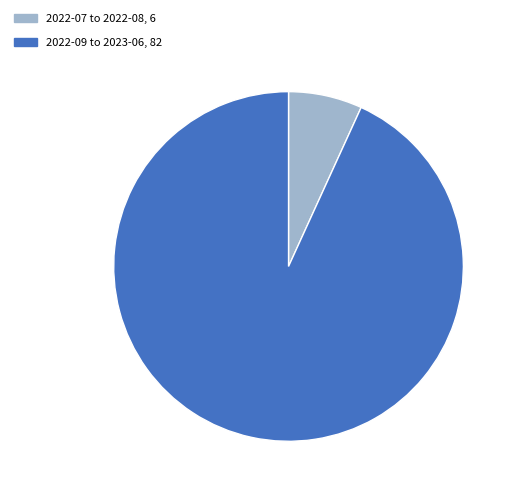

Does any single category account for the majority?

Yes